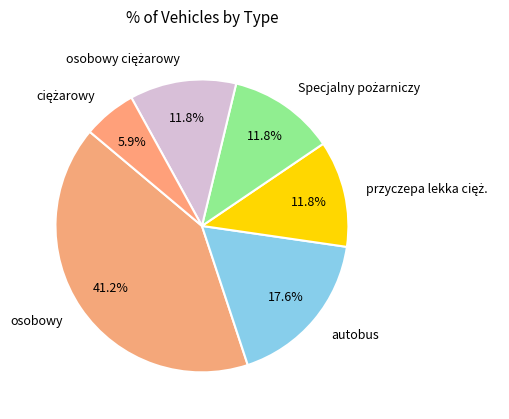

What portion of the pie excludes osobowy?

58.8%